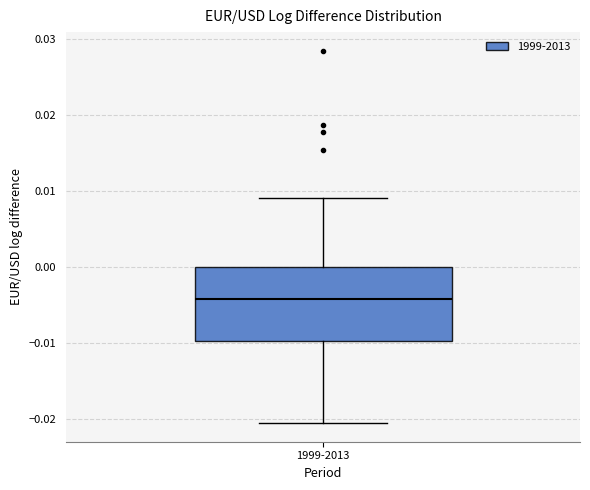

Where is the lower edge of the box for 1999-2013 on the y-axis? The values are not printed on the chart, so give them approximately, as read against the axis.

-0.010